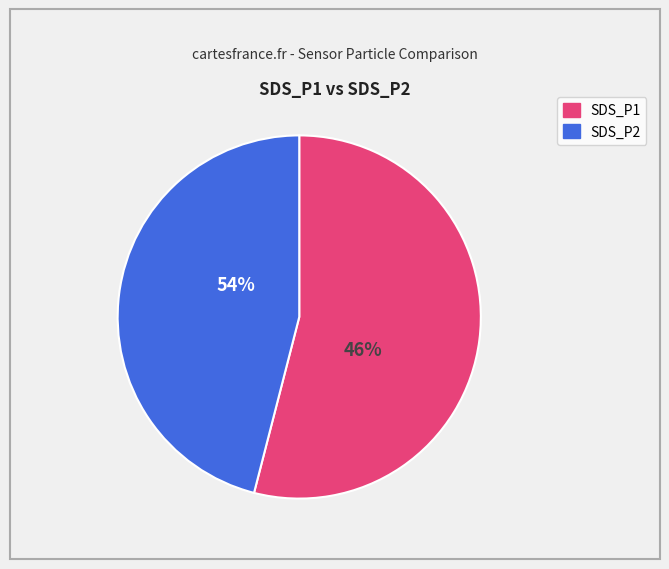

Does SDS_P2 represent more than half of the total?

No